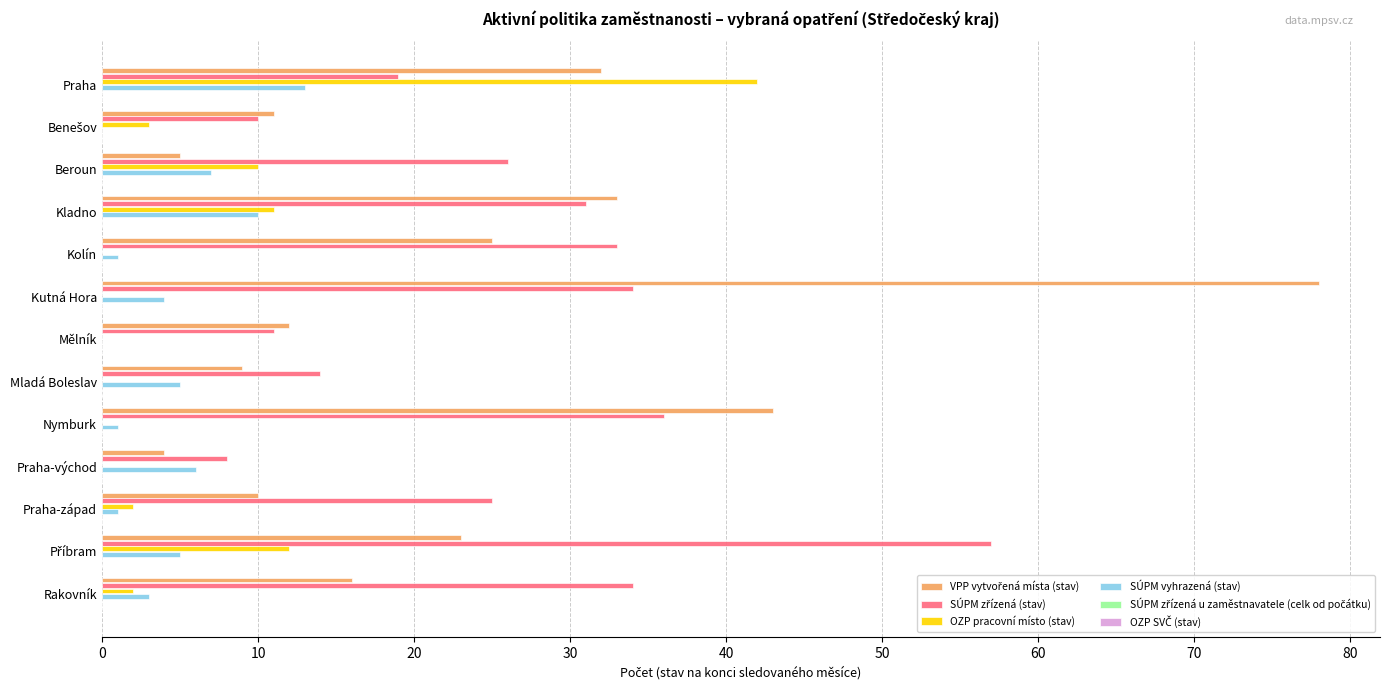

At which category is the sum across all series the highest?

Kutná Hora